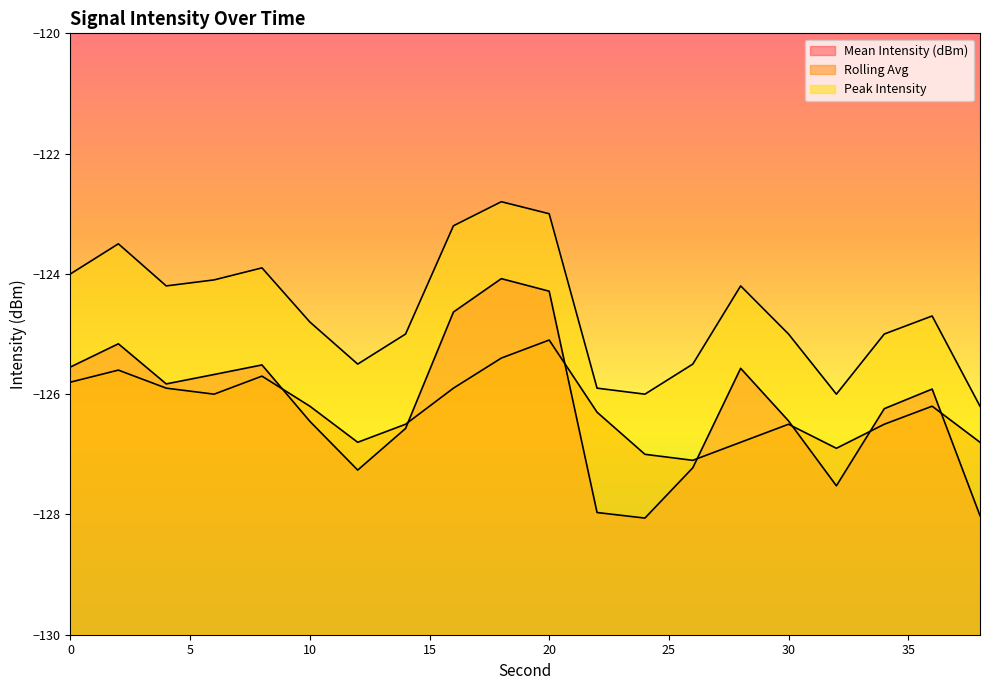

Which series has the largest range (max minus min)?

Mean Intensity (dBm)